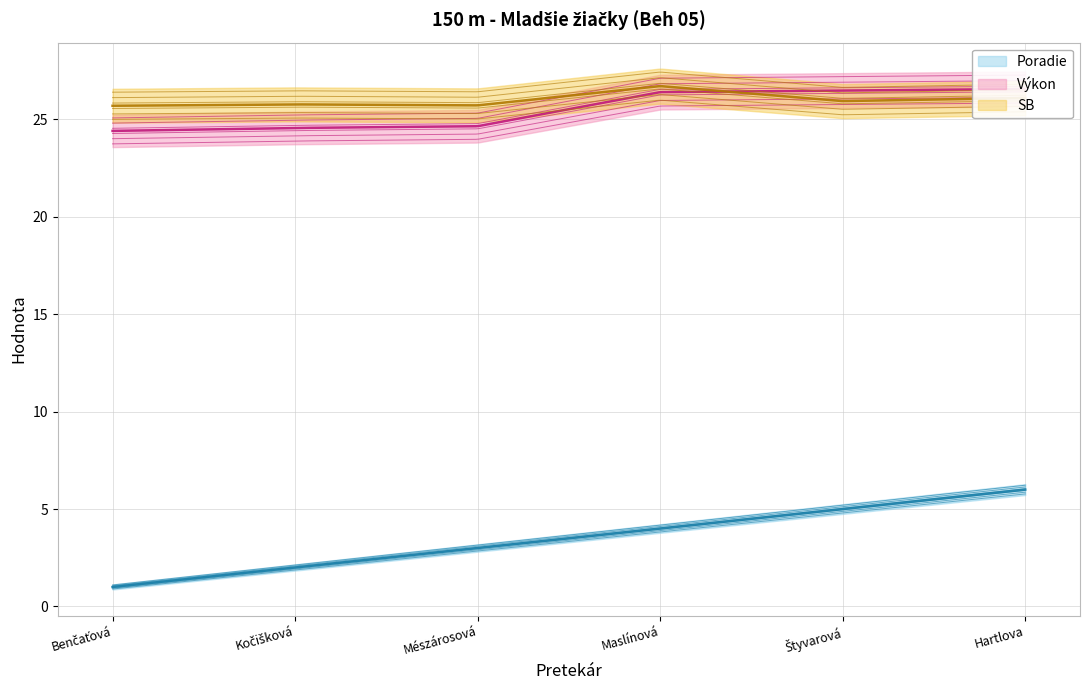

At which category does the chart reach its peak across all series?

Maslínová Ema